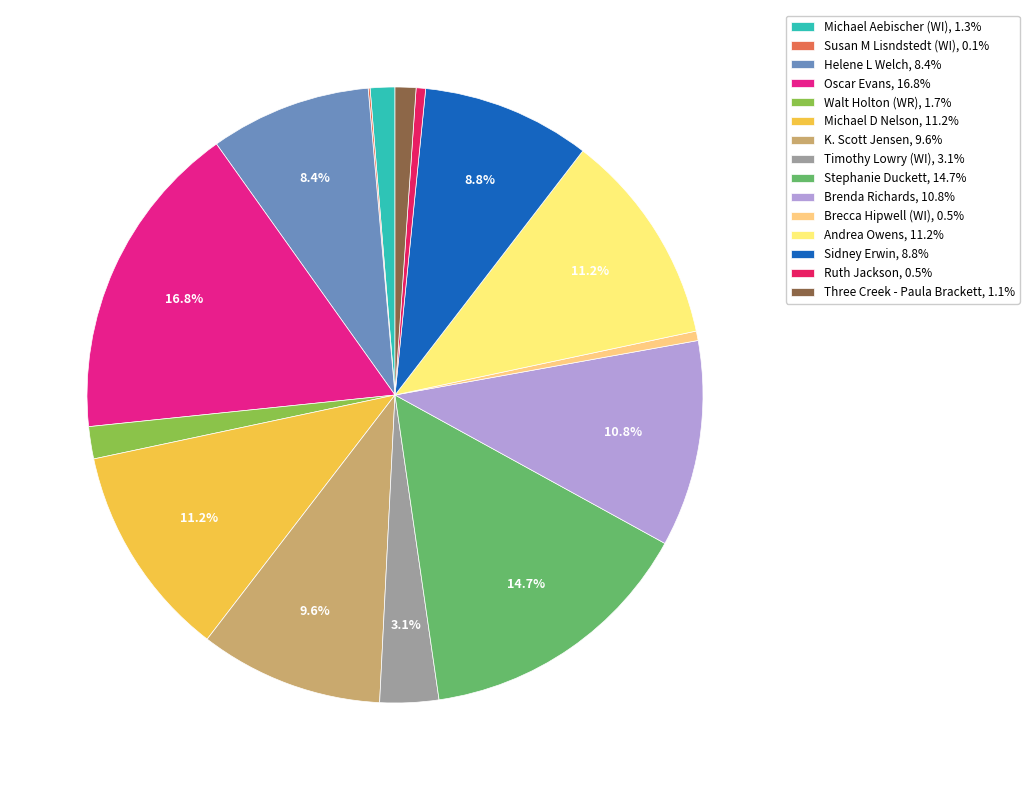

What is the largest slice in the pie chart?

Oscar Evans